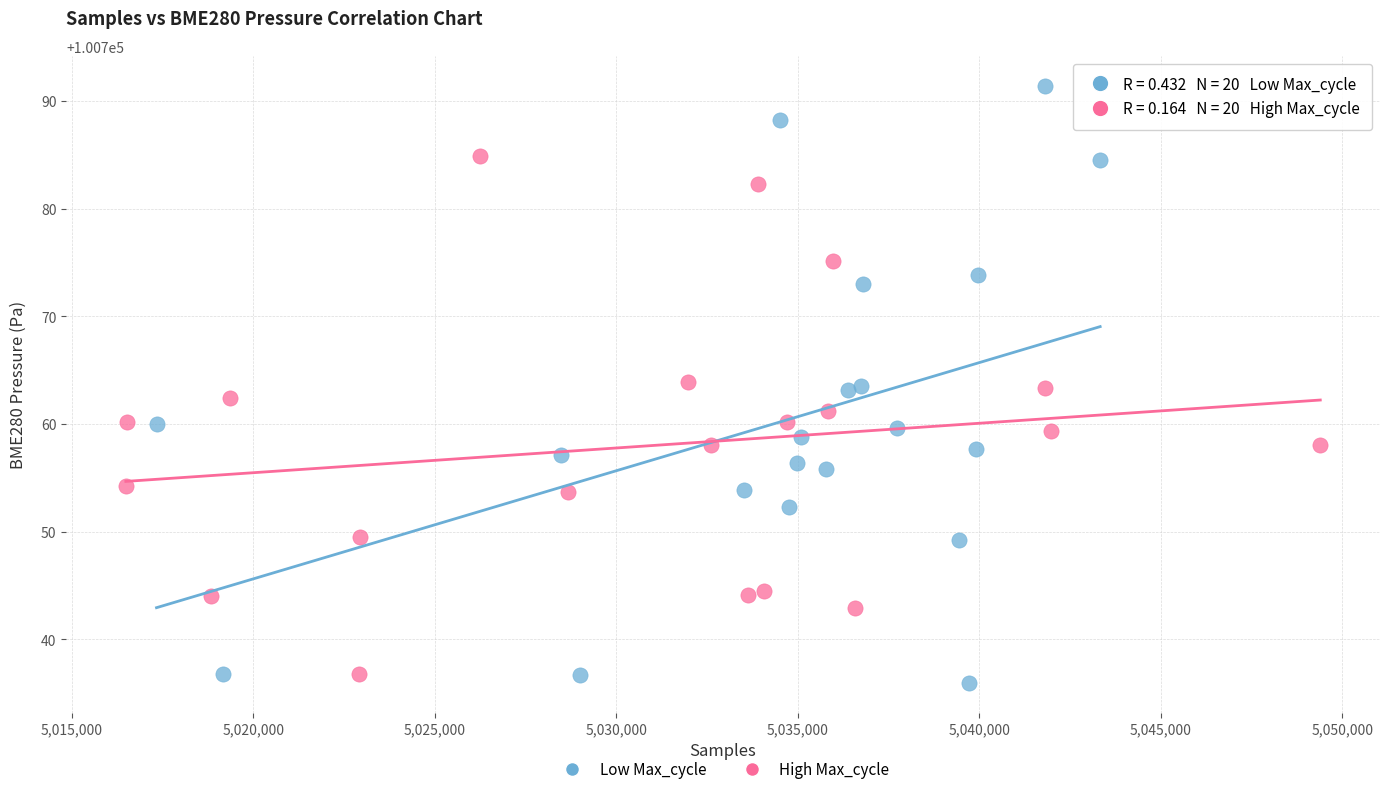

Which series has the widest spread of Y values?

Low Max_cycle